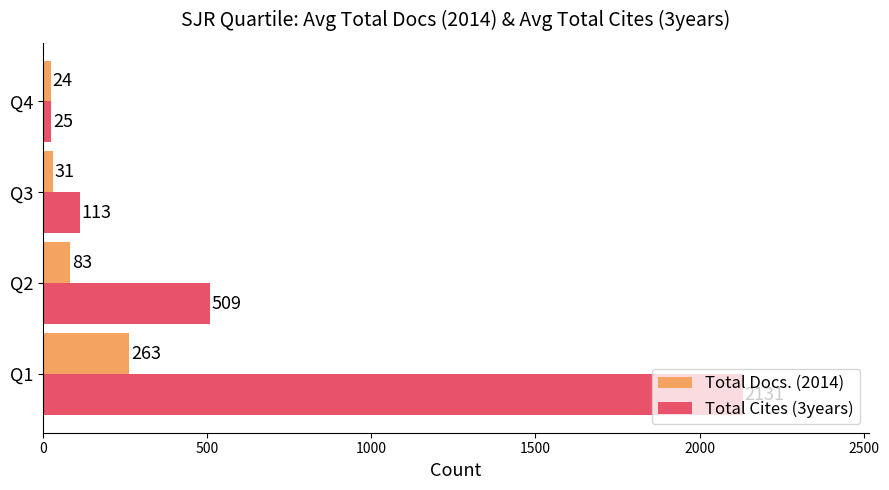

At which category is the sum across all series the highest?

Q1